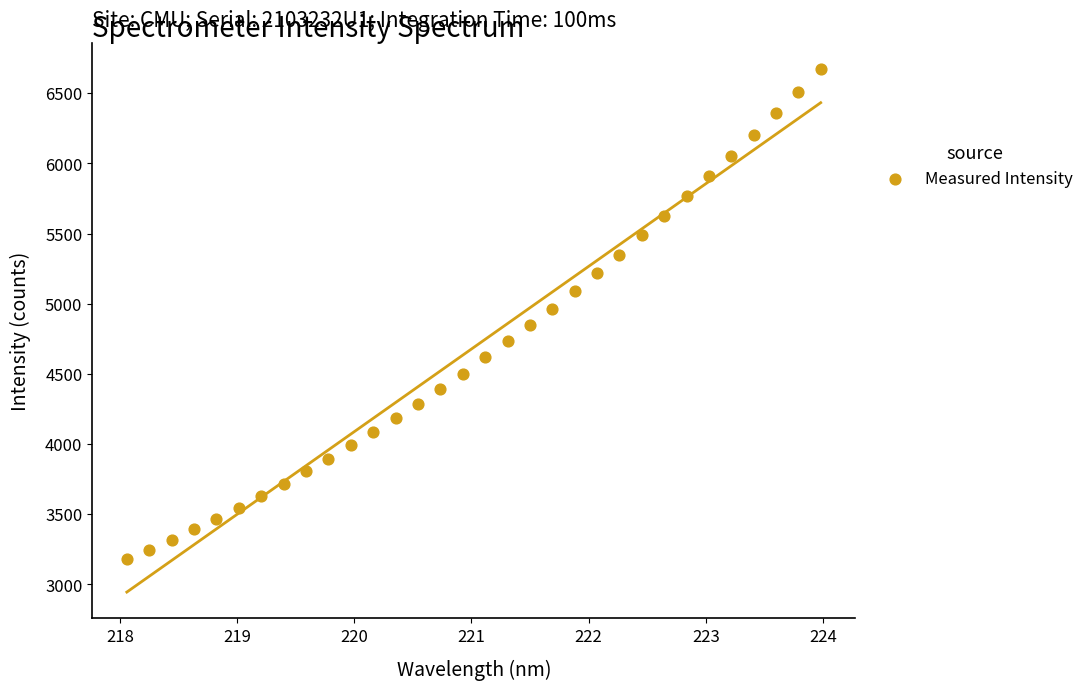

What is the range of X values (max minus min)?

5.9